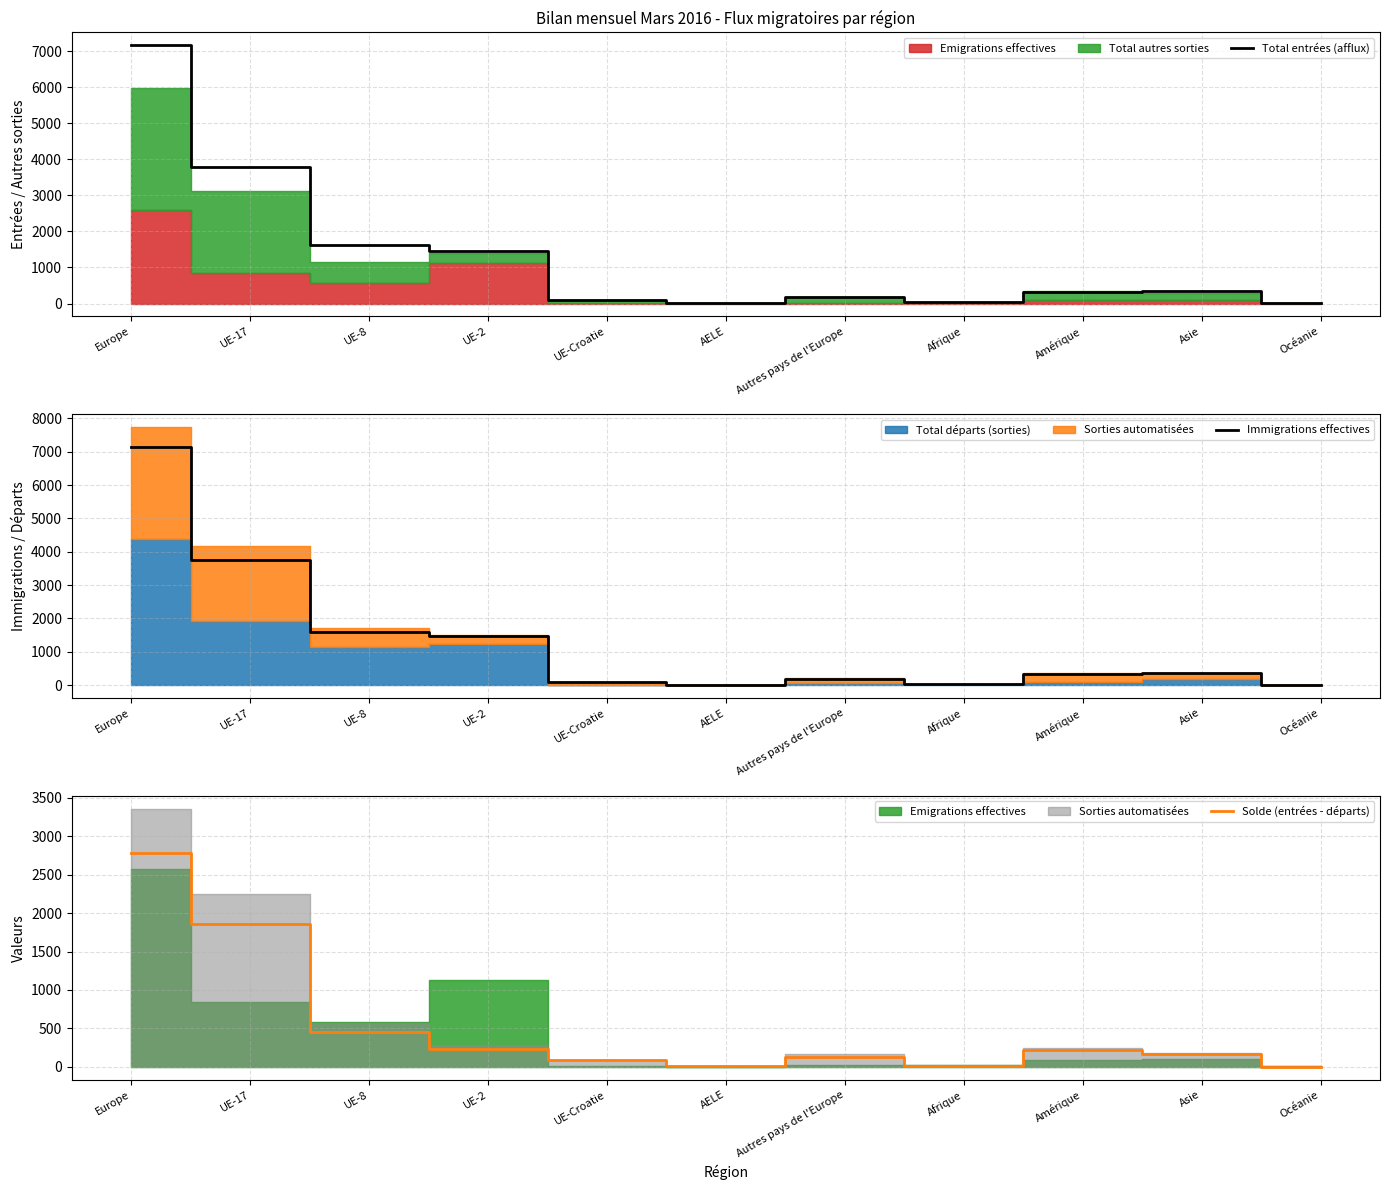

Is the value of Total entrées (afflux) at Amérique greater than the value of Solde (entrées - départs) at UE-Croatie?

Yes